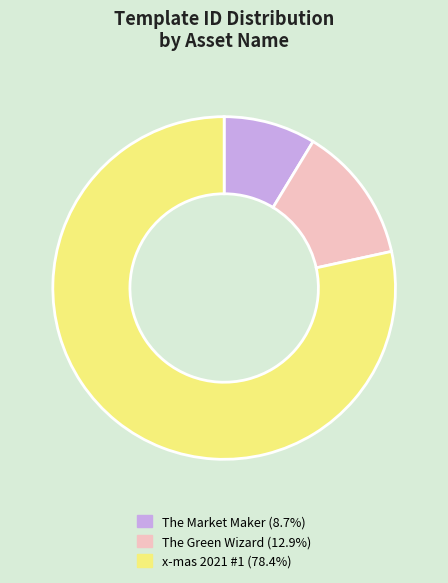

Is there a majority slice in this chart?

Yes